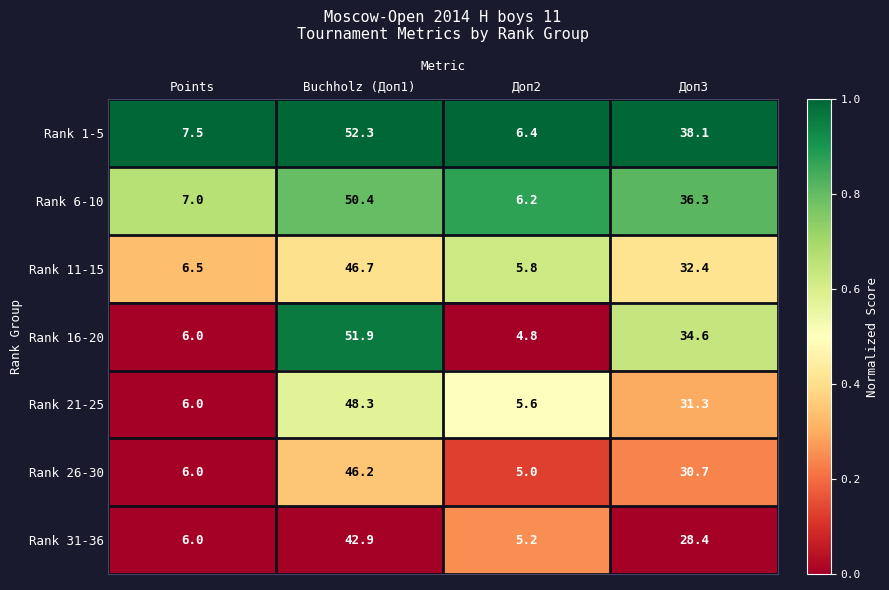

What is the difference between the Rank 21-25 values at Доп2 and Доп3?

25.7